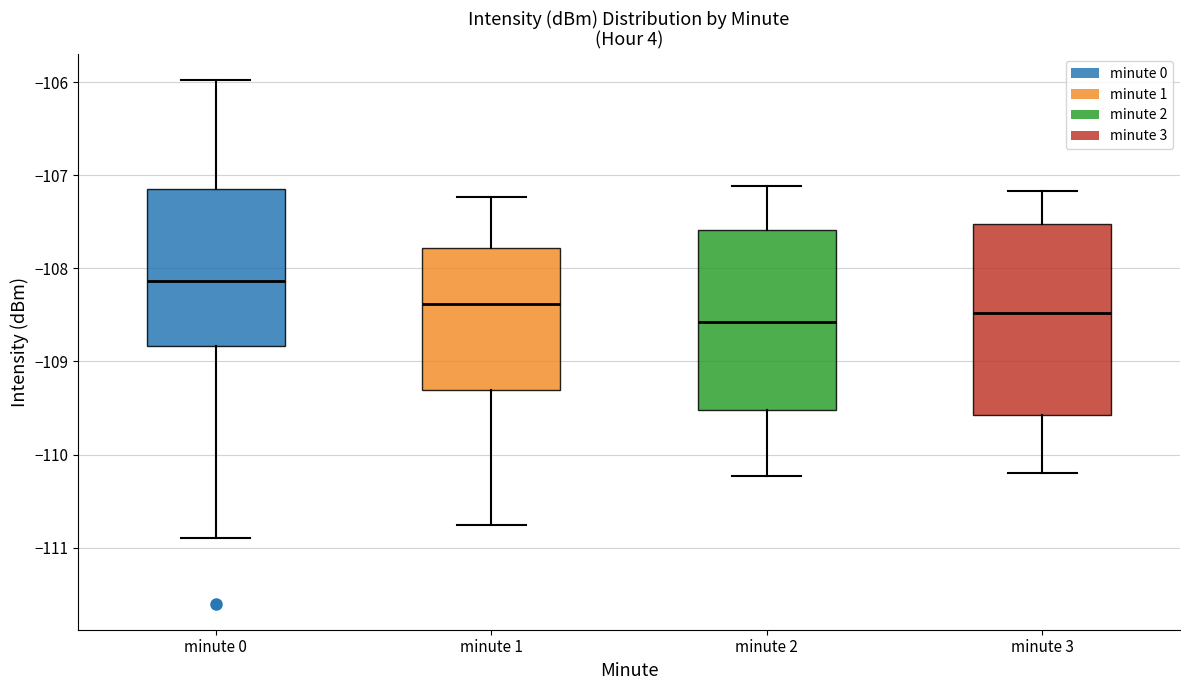

Where does the median line of the box for minute 2 sit on the y-axis? The values are not printed on the chart, so give them approximately, as read against the axis.

-108.6